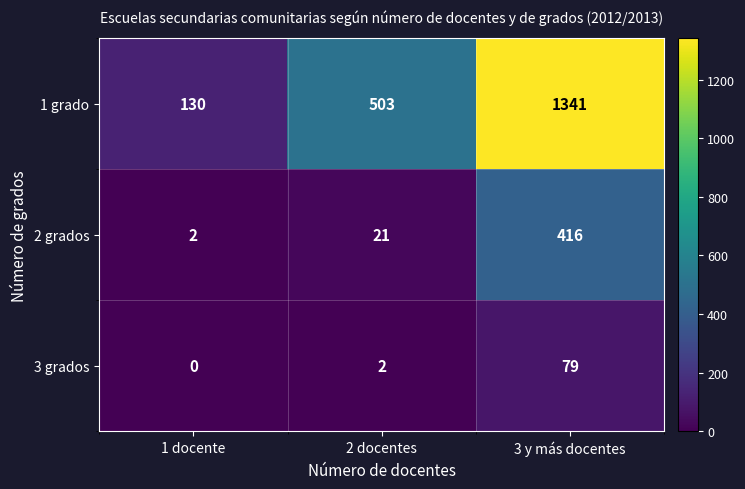

Is it true that 1 grado equals 130 at 1 docente?

True